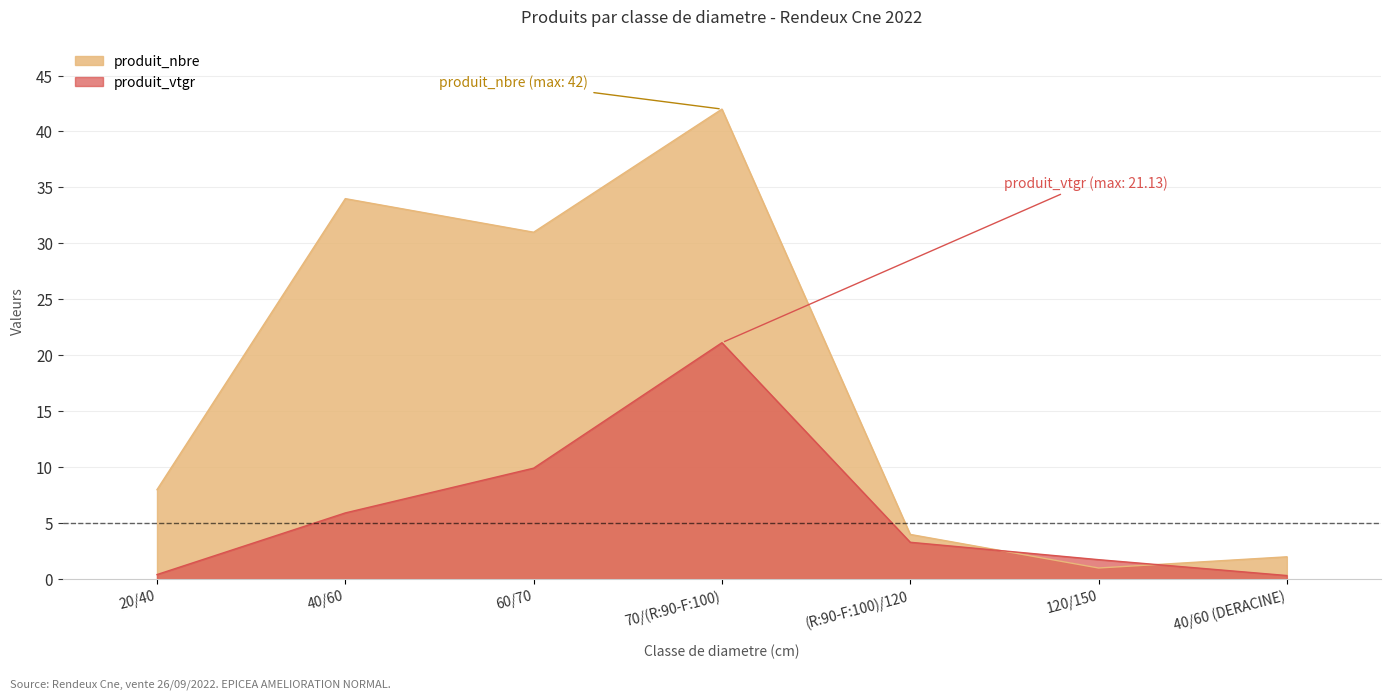

What is the label of the 3rd point from the left?

60/70